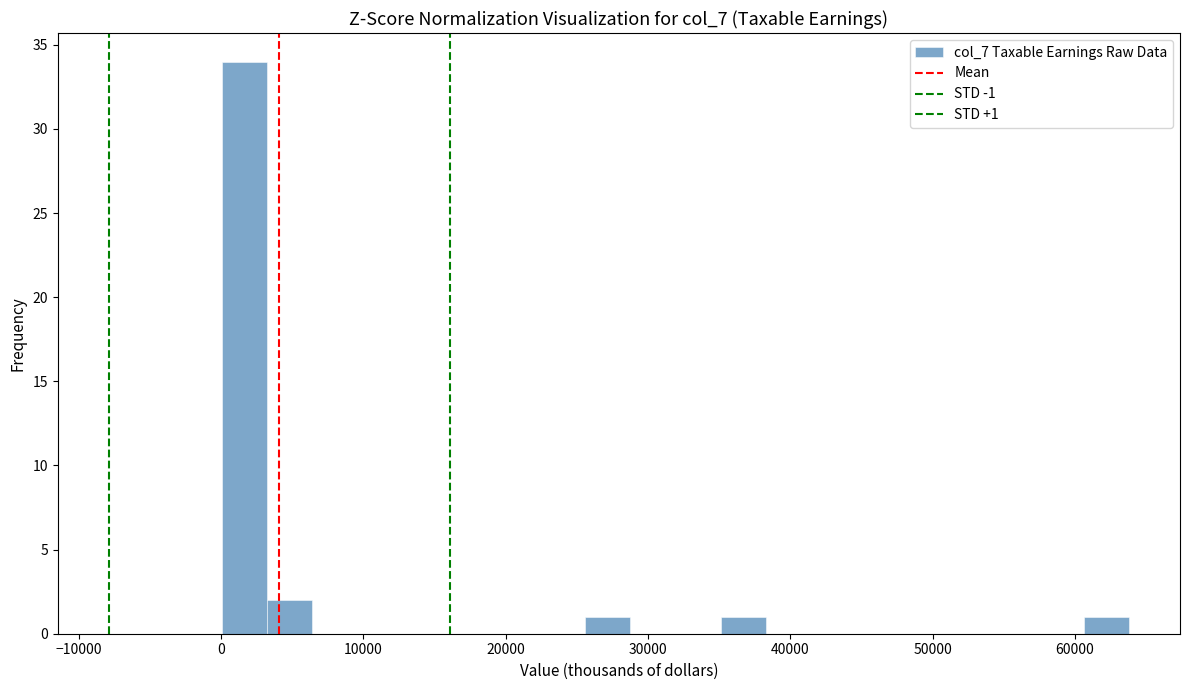

Around what value on the x-axis is the tallest bar? Give the approximate position of its centre, as read against the axis.

2000